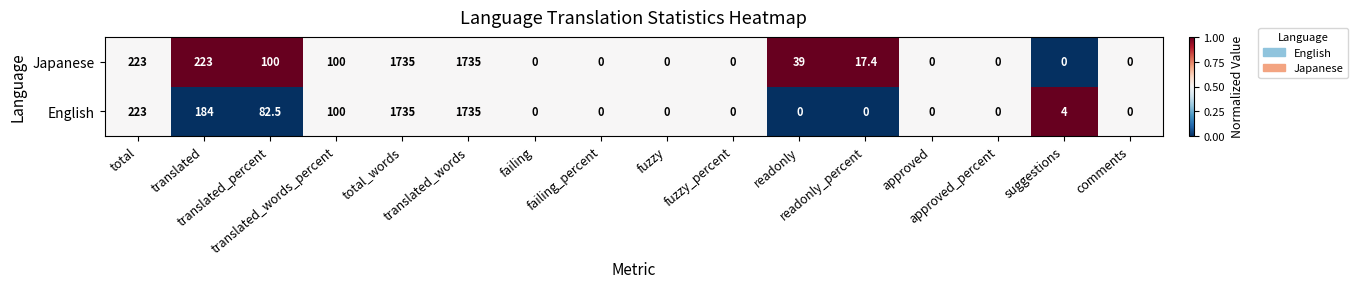

List the series in order of their overall mean, lowest first.

English, Japanese